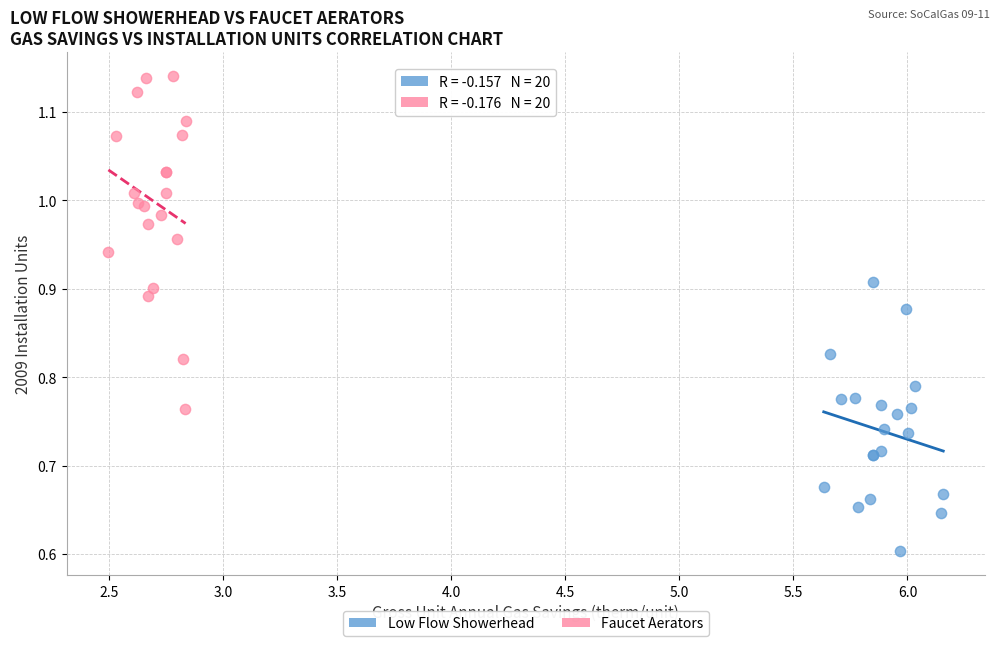

Which series reaches the maximum Y coordinate?

Faucet Aerators